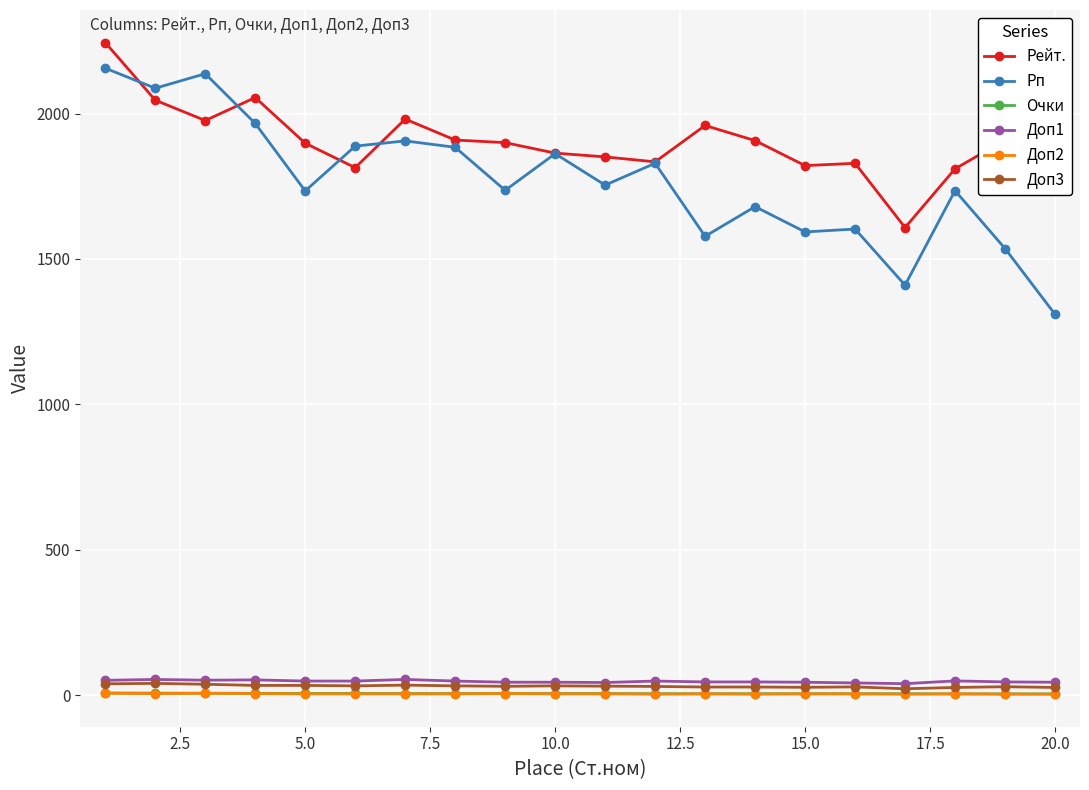

After their last crossing, which series has the higher values: Рейт. or Рп?

Рейт.